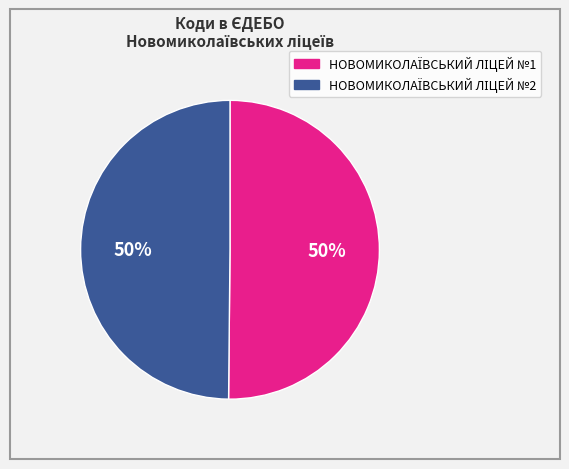

To the nearest percent, what is the average slice percentage?

50%